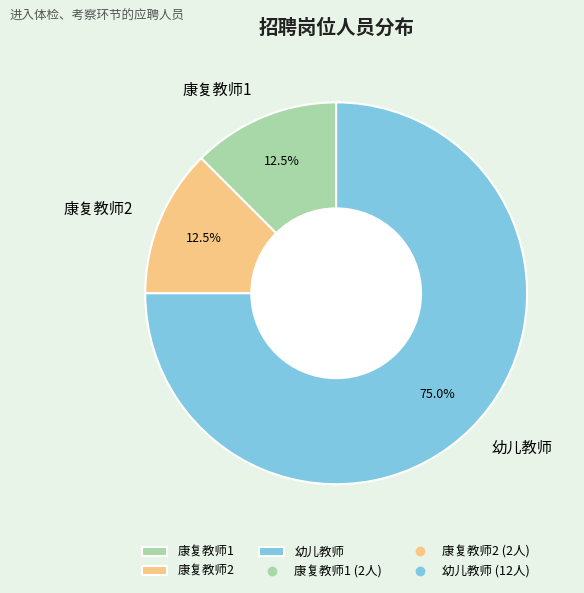

What percentage do 康复教师2 and 幼儿教师 together represent?

87.5%